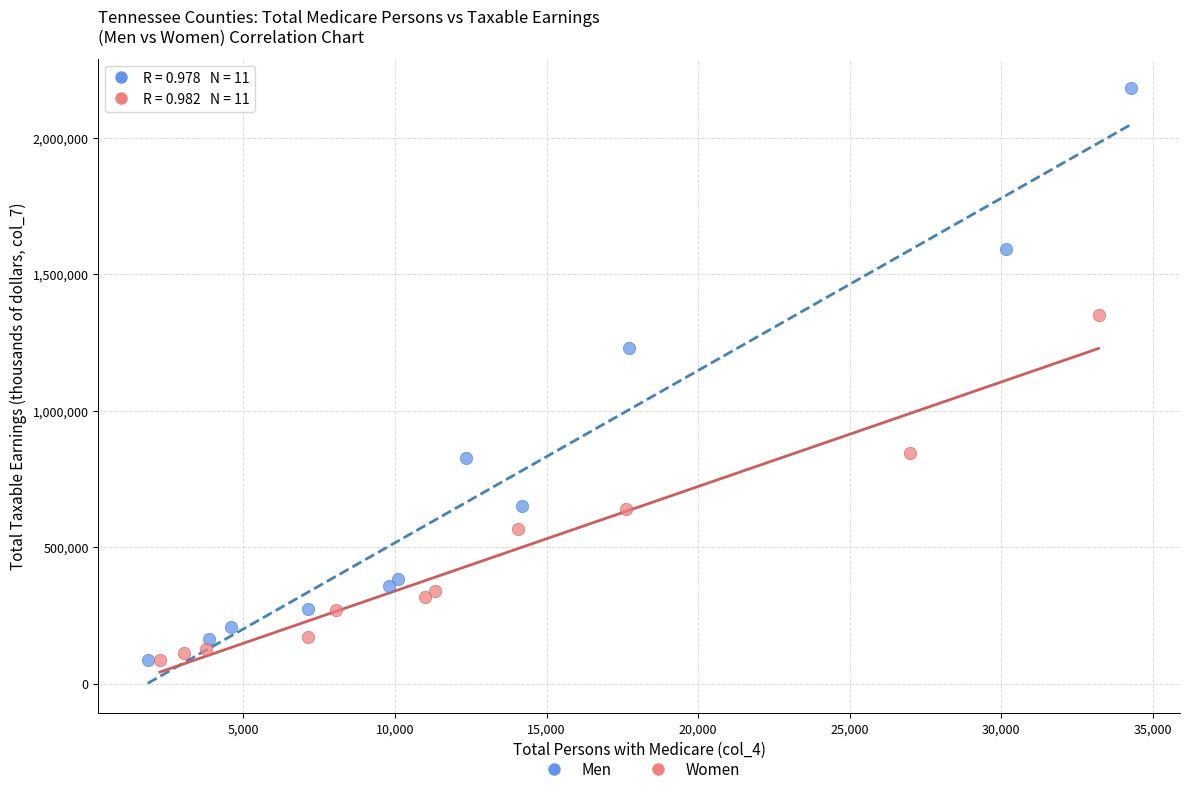

Which series has the largest Y range (max minus min)?

Men